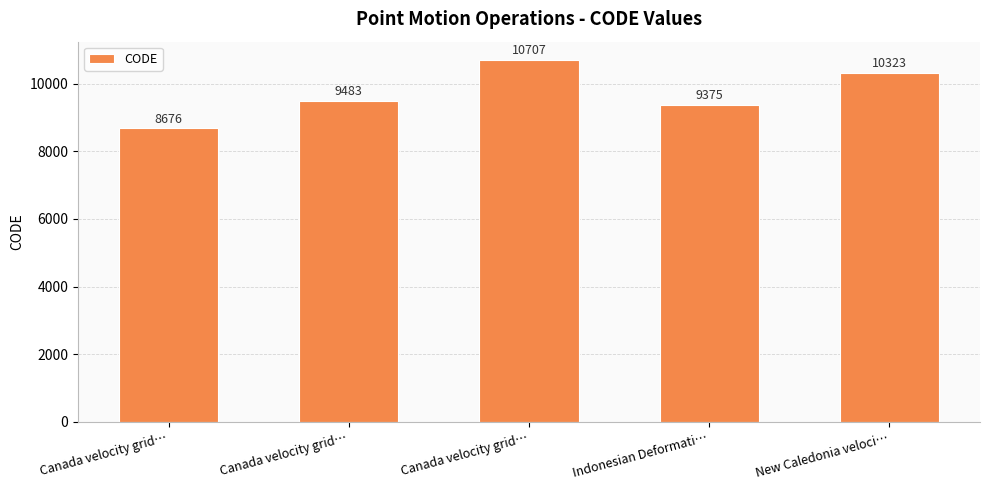

Which has a higher value, Indonesian Deformati… or Canada velocity grid…?

Canada velocity grid…